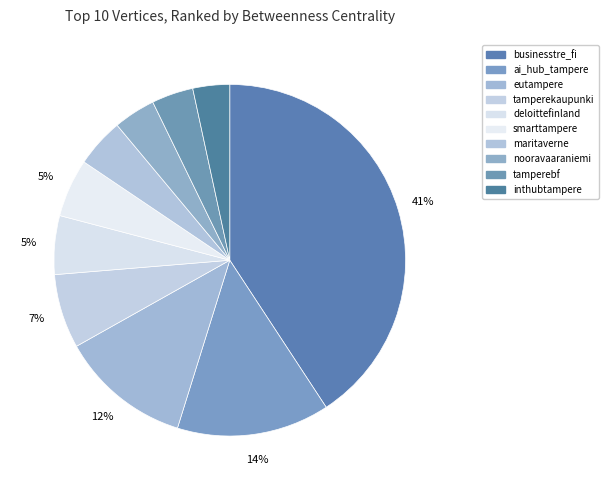

How many slices are in this pie chart?

10